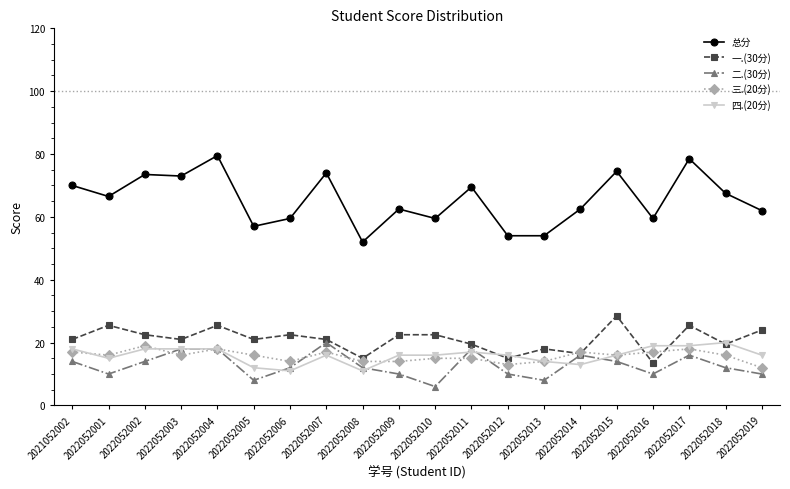

In 二.(30分), how many points are lower than both neighbors (excluding endpoints)?

5